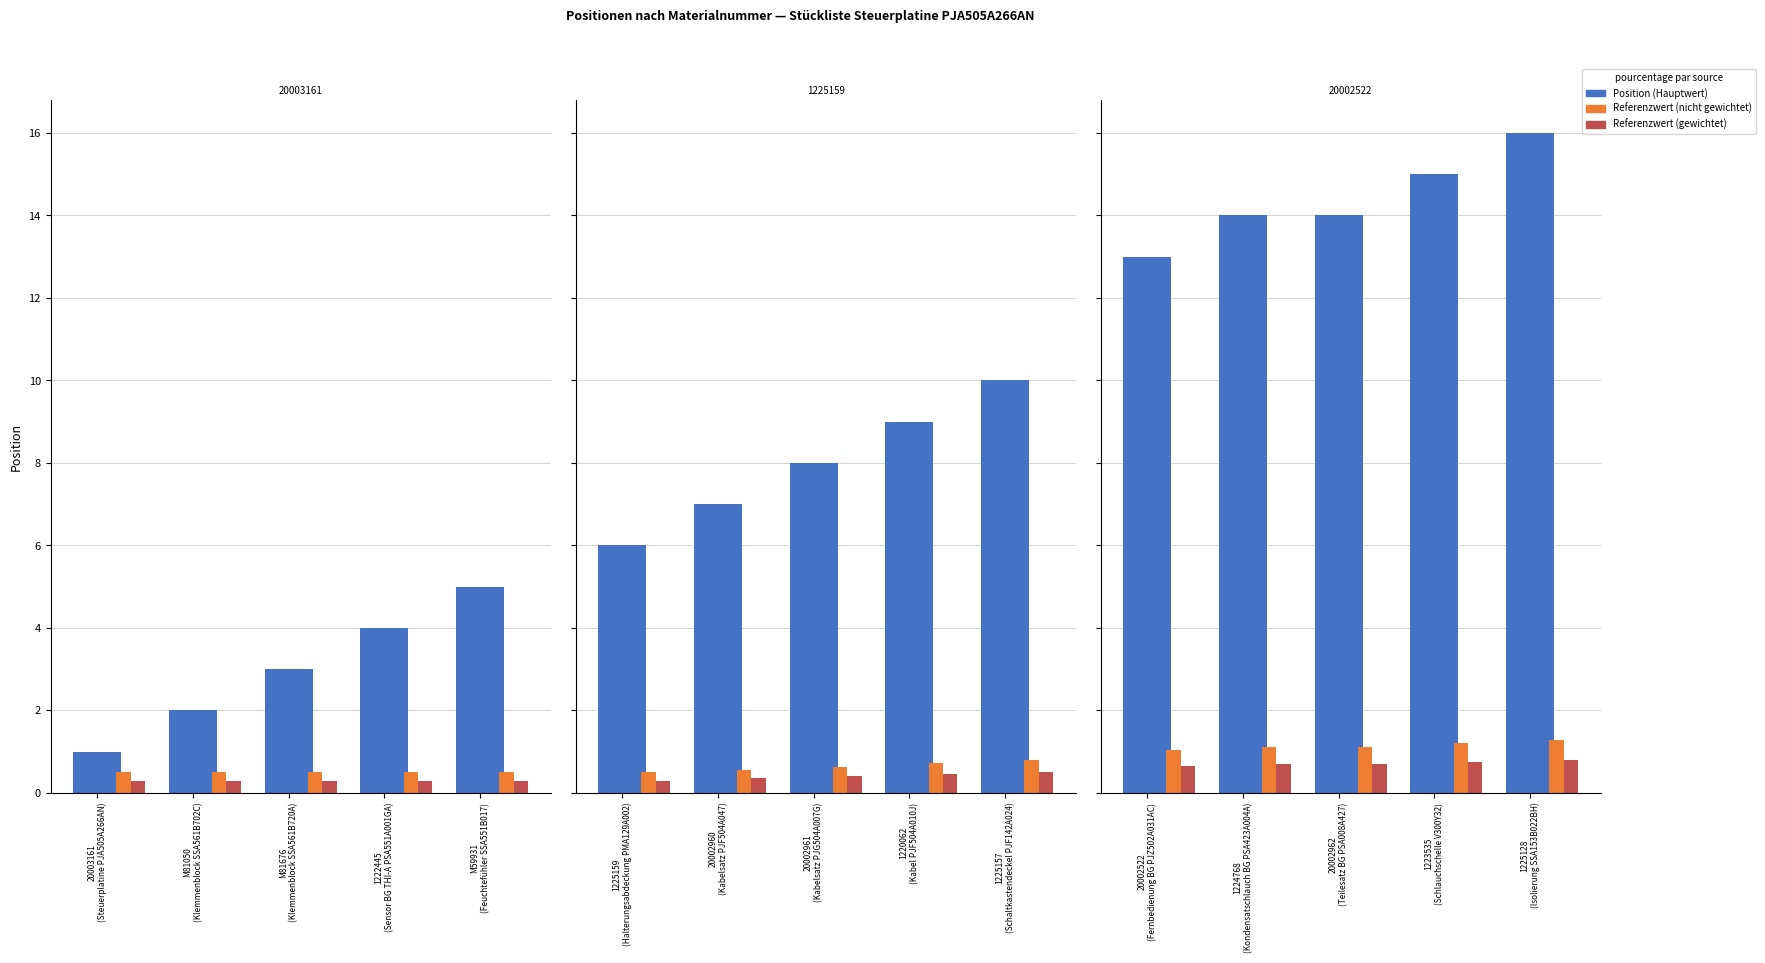

What is the highest value of the Referenzwert (gewichtet) series?

0.8